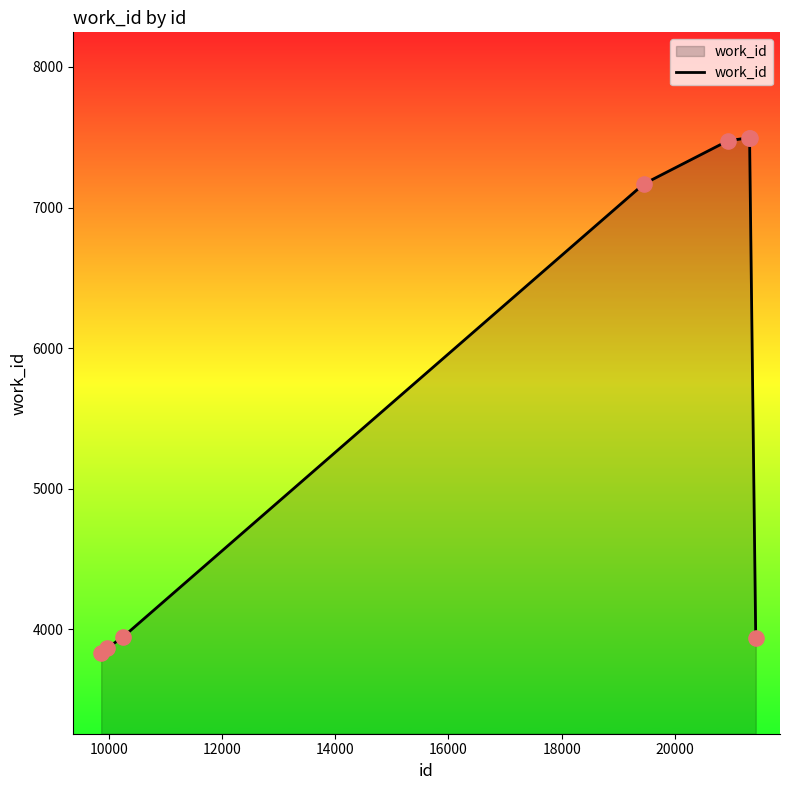

What is the sum of all values?

45220